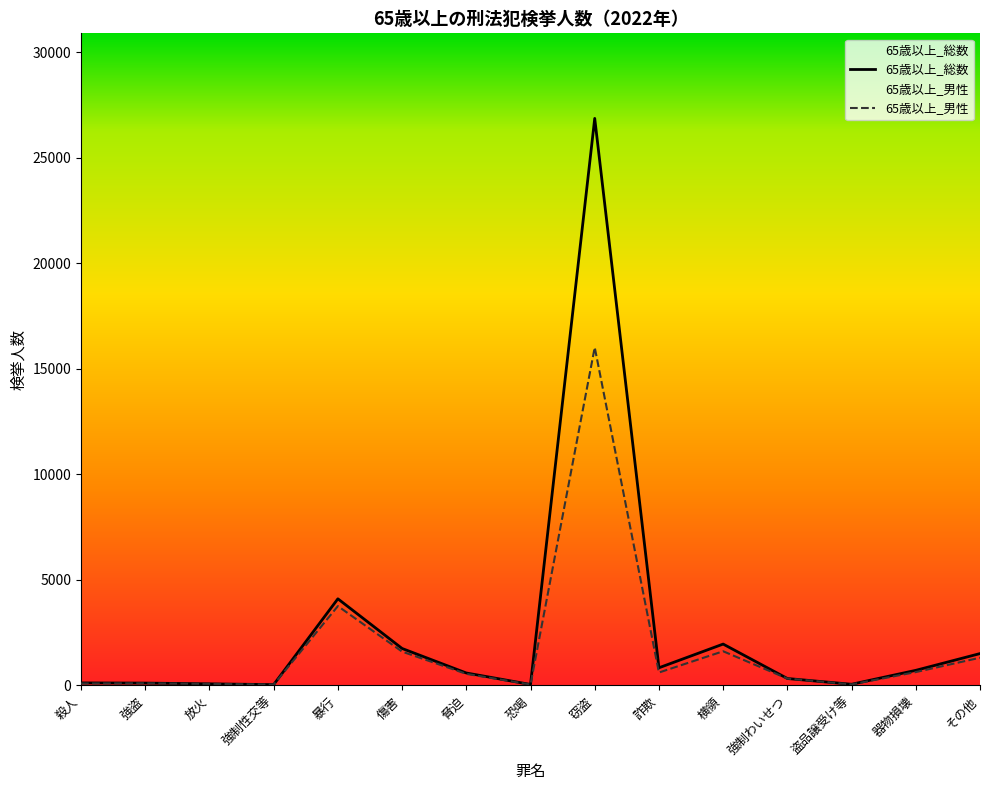

Read the 65歳以上_総数 value at 強盗.

114